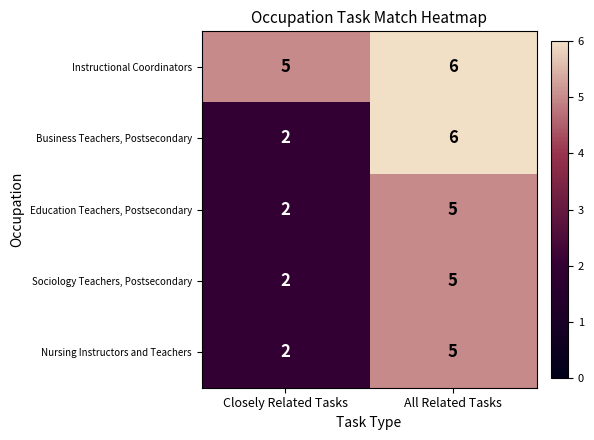

True or false: Sociology Teachers, Postsecondary has a value of 2 at Closely Related Tasks.

True